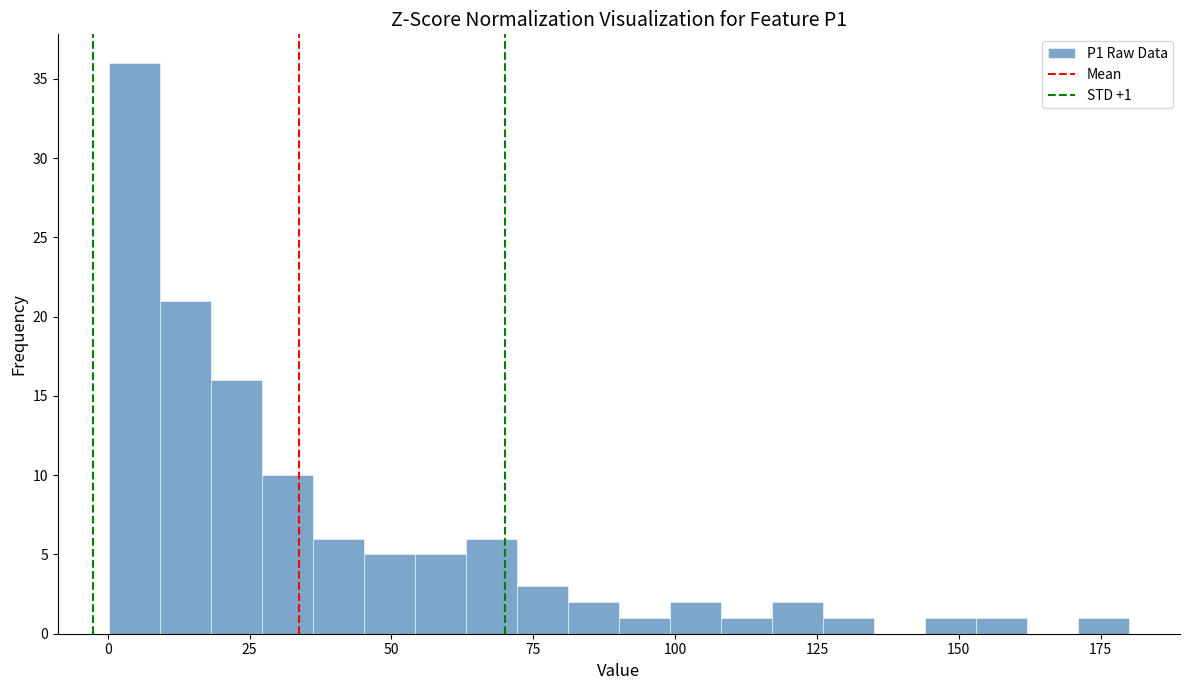

Read against the x-axis, roughly where is the centre of the tallest bar?

5